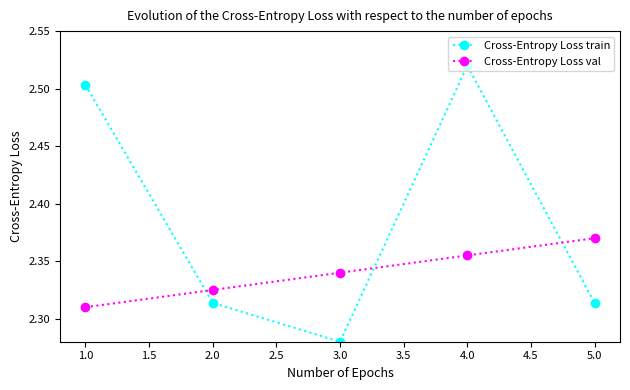

Which series has the widest spread of values?

Cross-Entropy Loss train